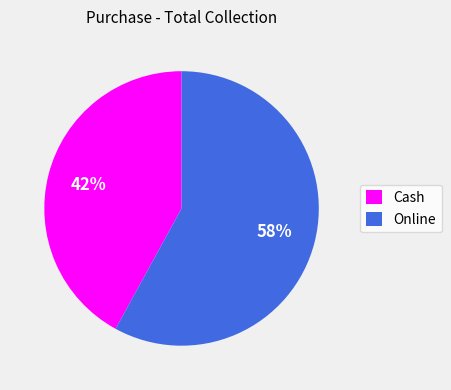

Which slice is the smallest?

Cash